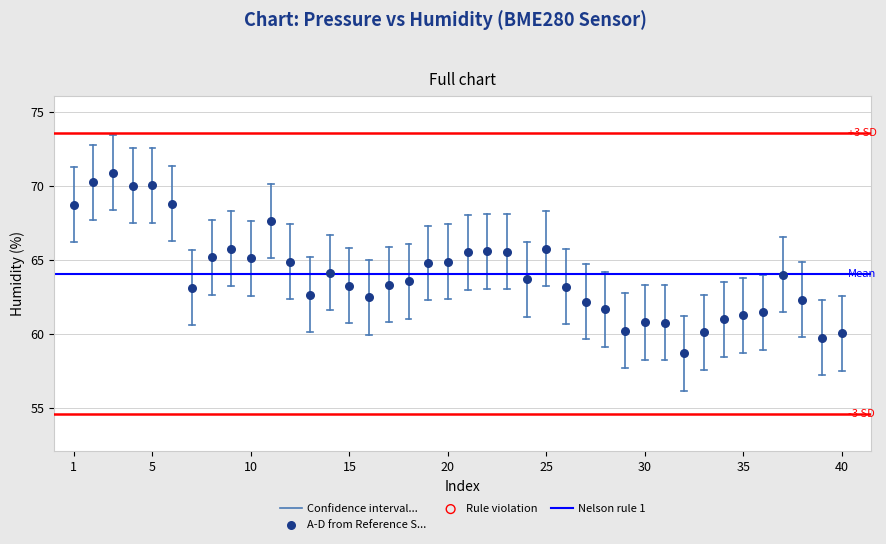

What is the range of Y values (max minus min)?

12.2